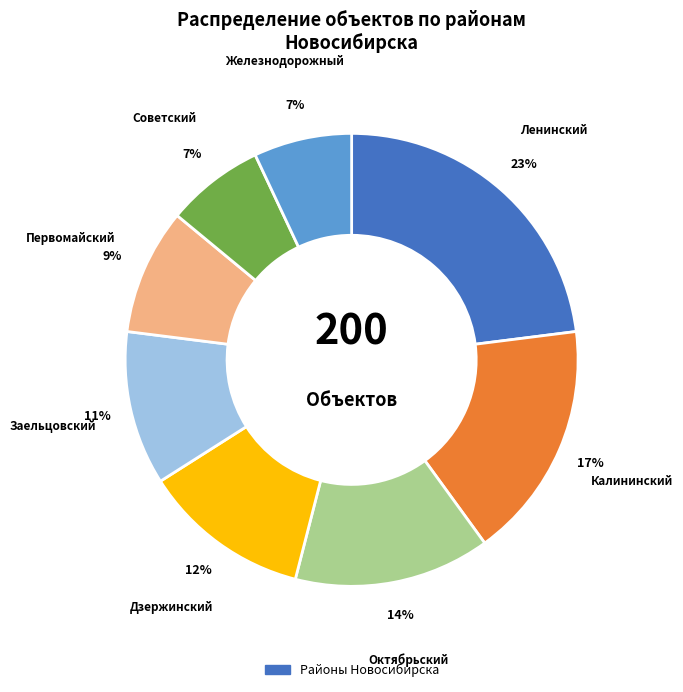

How many slices are in this pie chart?

8